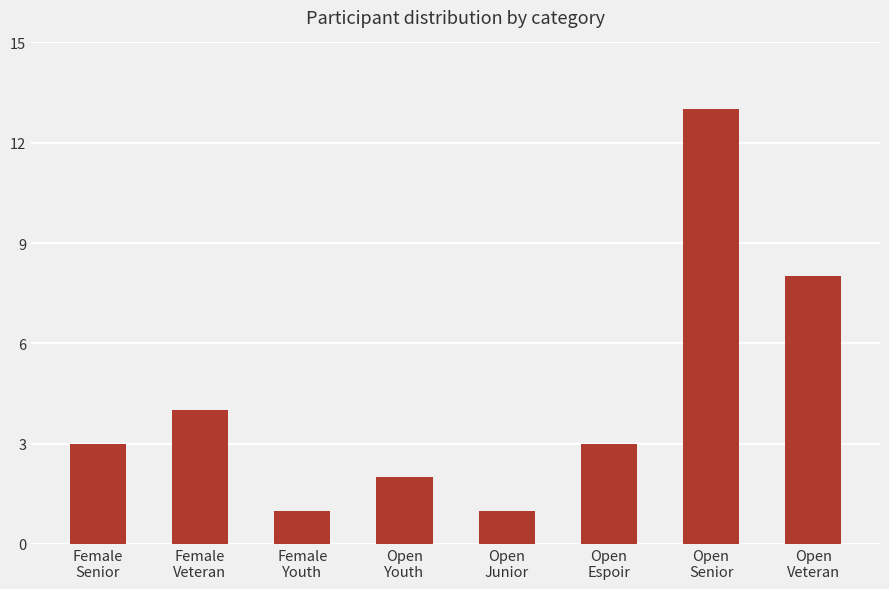

What is the difference between the maximum and second lowest values?

12